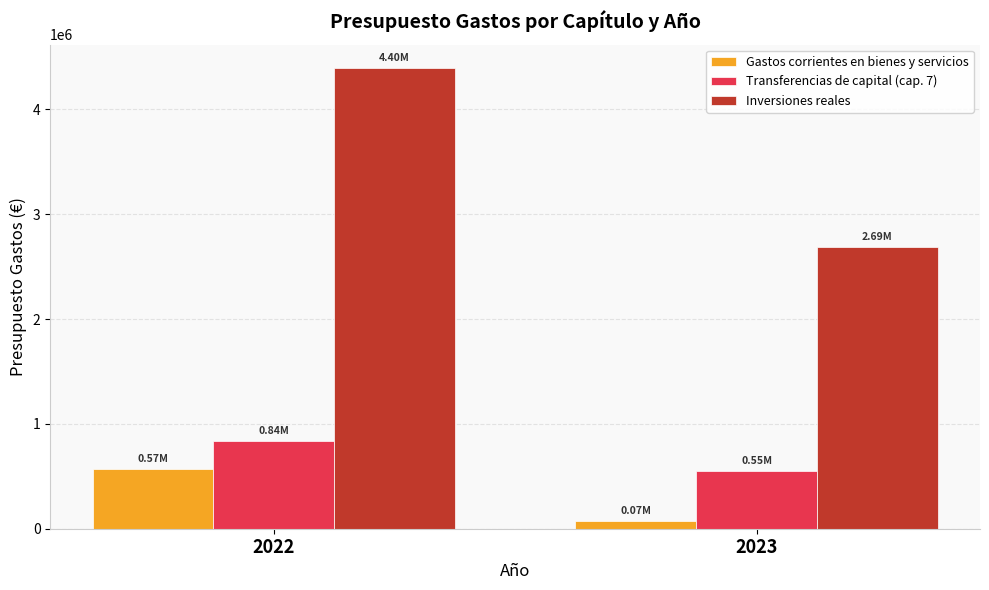

What is the difference between the maximum and minimum values in the Gastos corrientes en bienes y servicios series?

495000